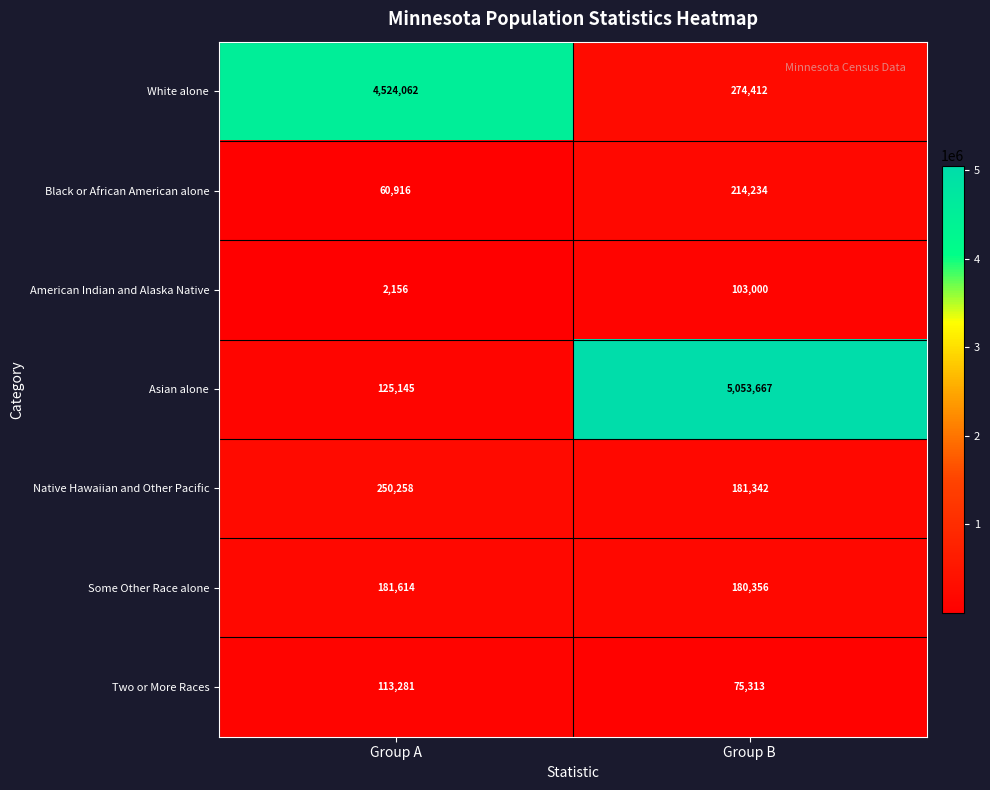

Is it true that Two or More Races equals 35182 at Group B?

False